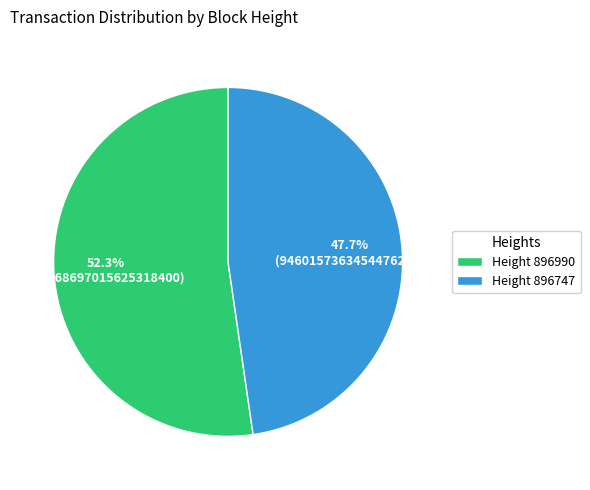

Rank the categories by value from lowest to highest.

Height 896747, Height 896990